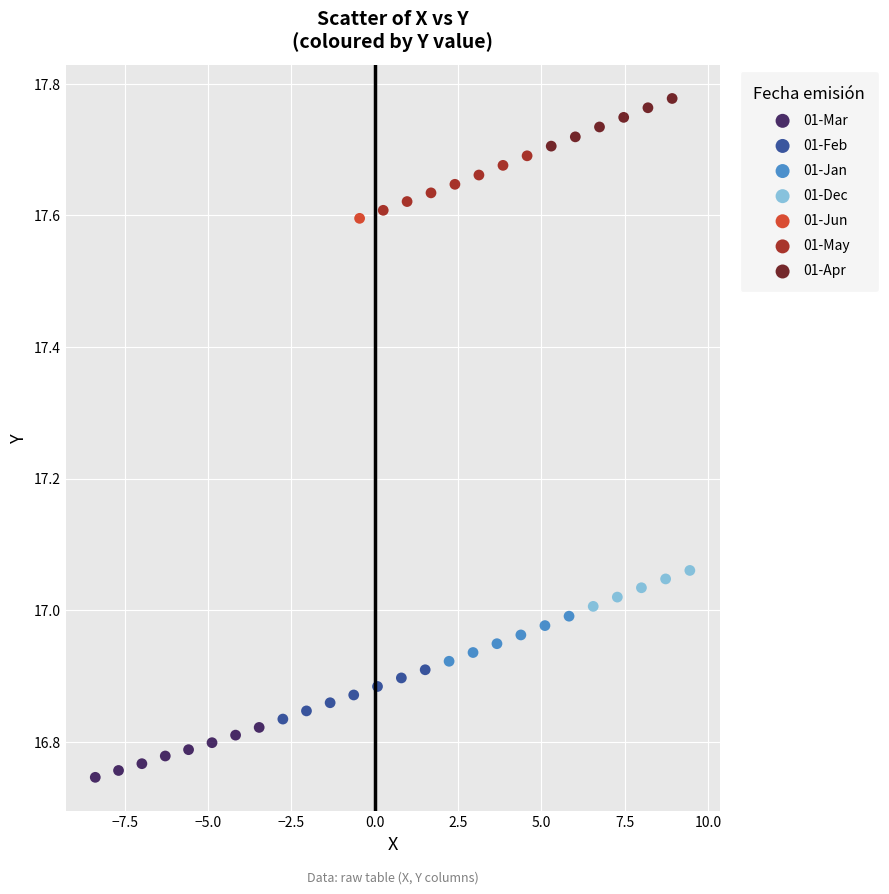

Which series reaches the maximum Y coordinate?

01-Apr